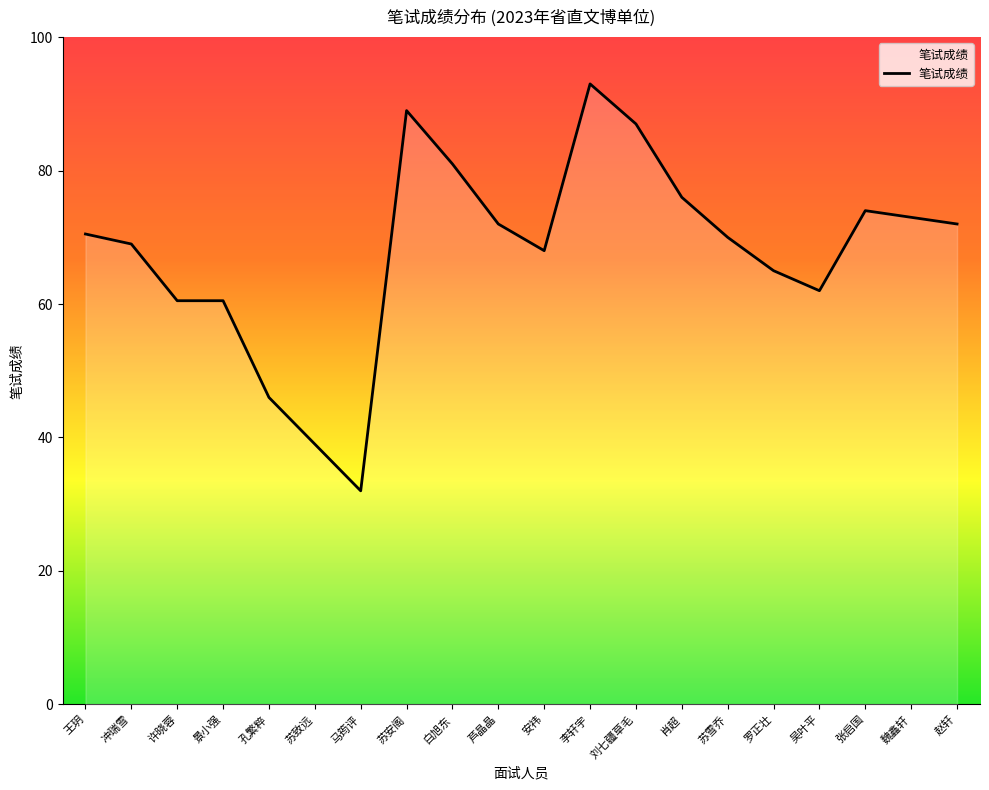

What is the approximate value at 吴叶平?

62.0